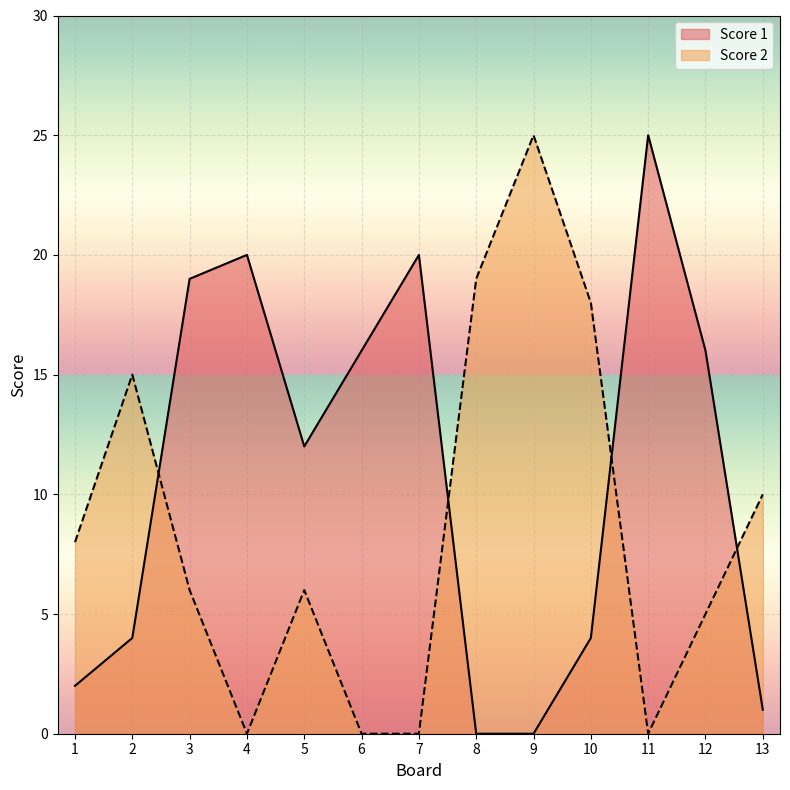

How many interior local valleys does the Score 1 series have?

1